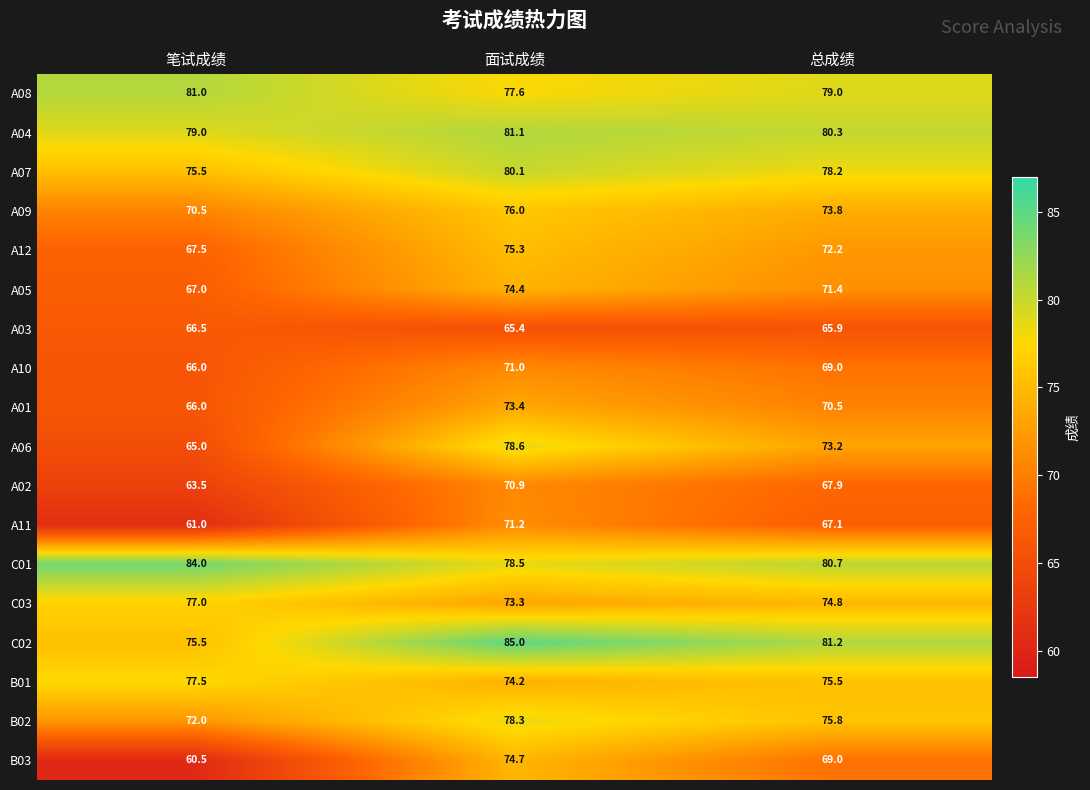

Rank the series at 面试成绩 from highest to lowest value.

C02, A04, A07, A06, C01, B02, A08, A09, A12, B03, A05, B01, A01, C03, A11, A10, A02, A03